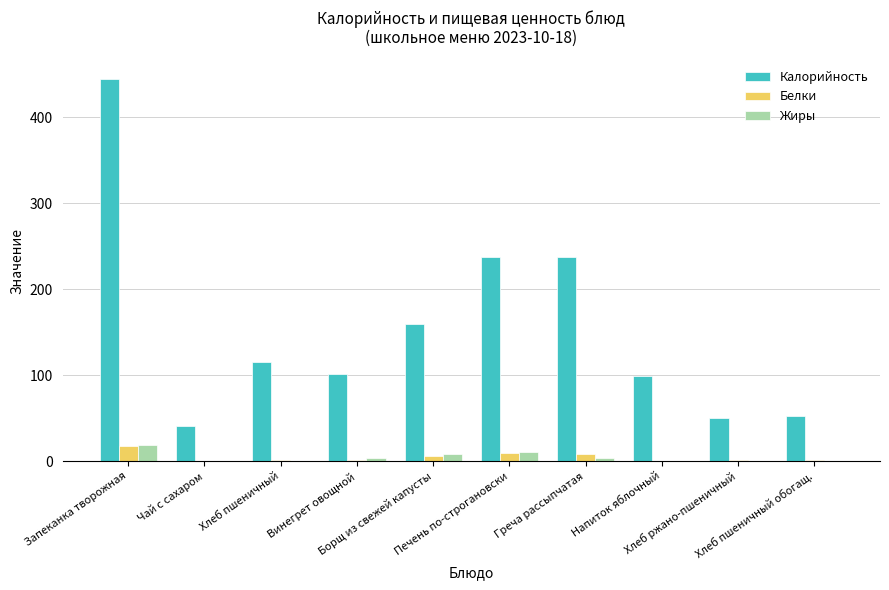

What is the sum of all Калорийность values?

1537.3